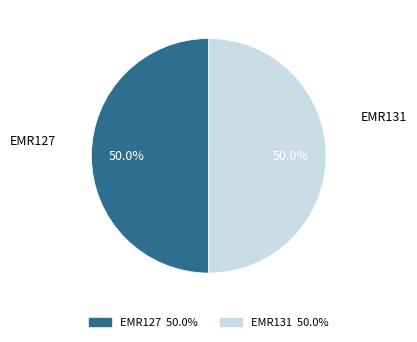

Combined, what portion of the pie is EMR127 and EMR131?

100.0%